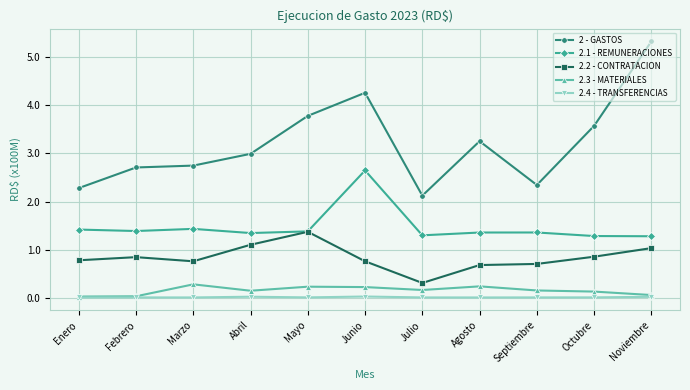

What is the label of the 5th point from the right?

Julio